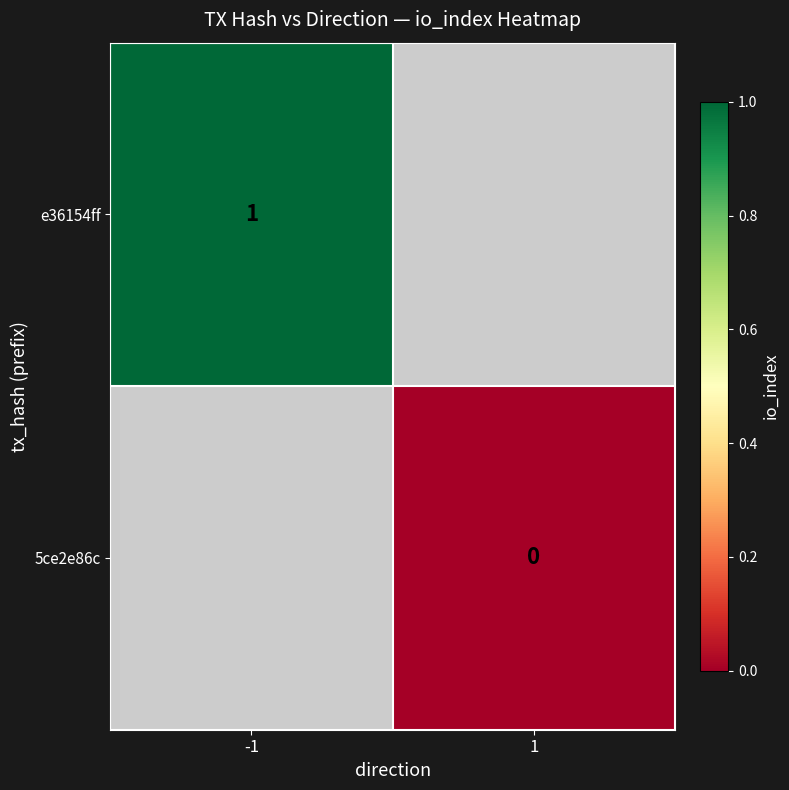

How many series are shown in this chart?

2